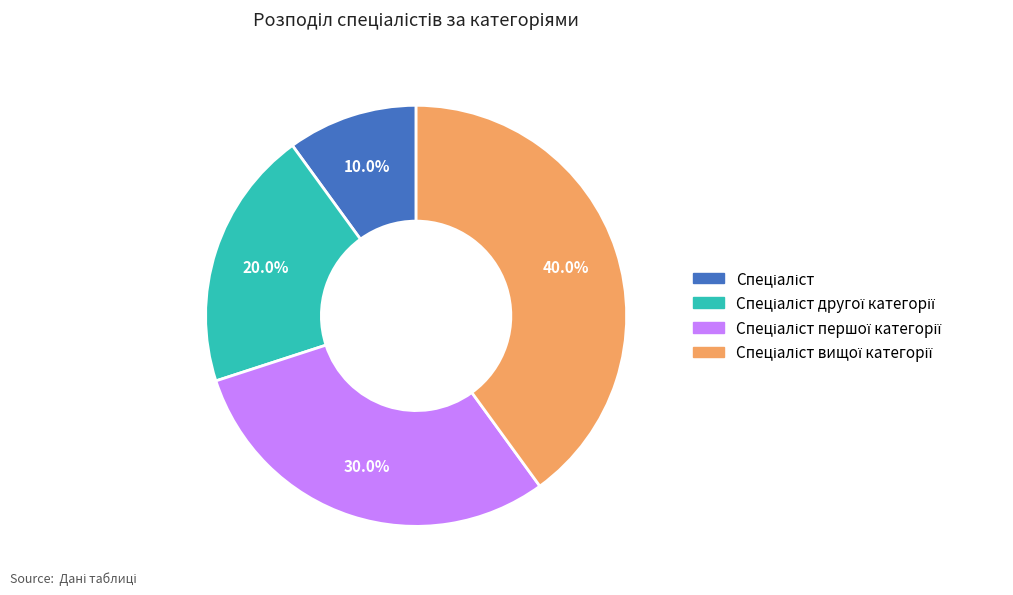

Does any single category account for the majority?

No